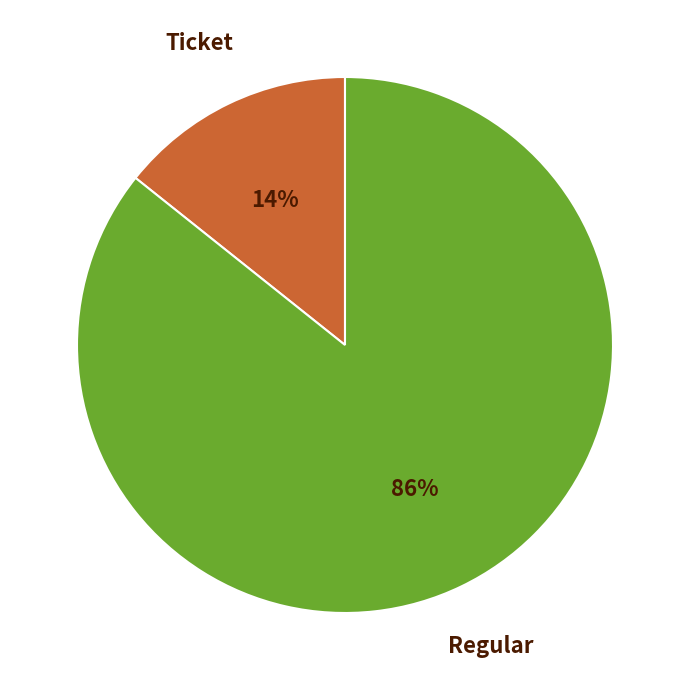

To the nearest percent, what is the combined percentage of Ticket and Regular?

100%